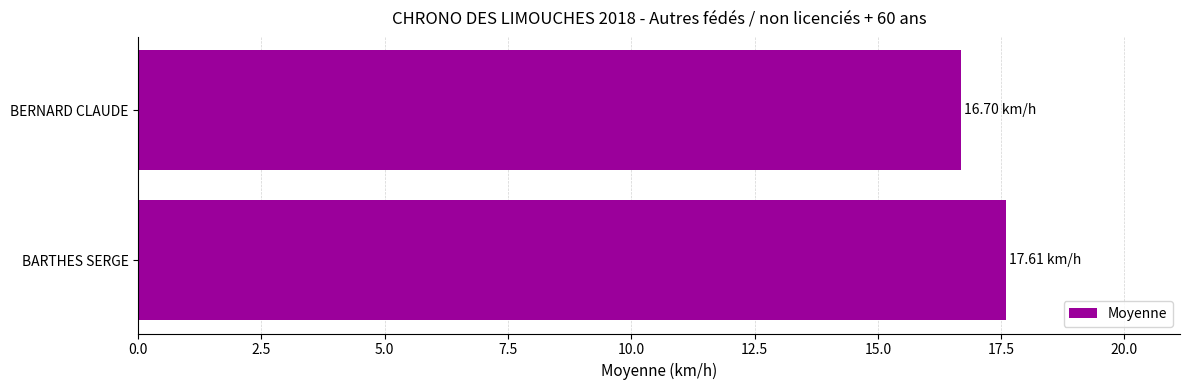

What is the ratio of the value at BARTHES SERGE to the value at BERNARD CLAUDE?

1.1